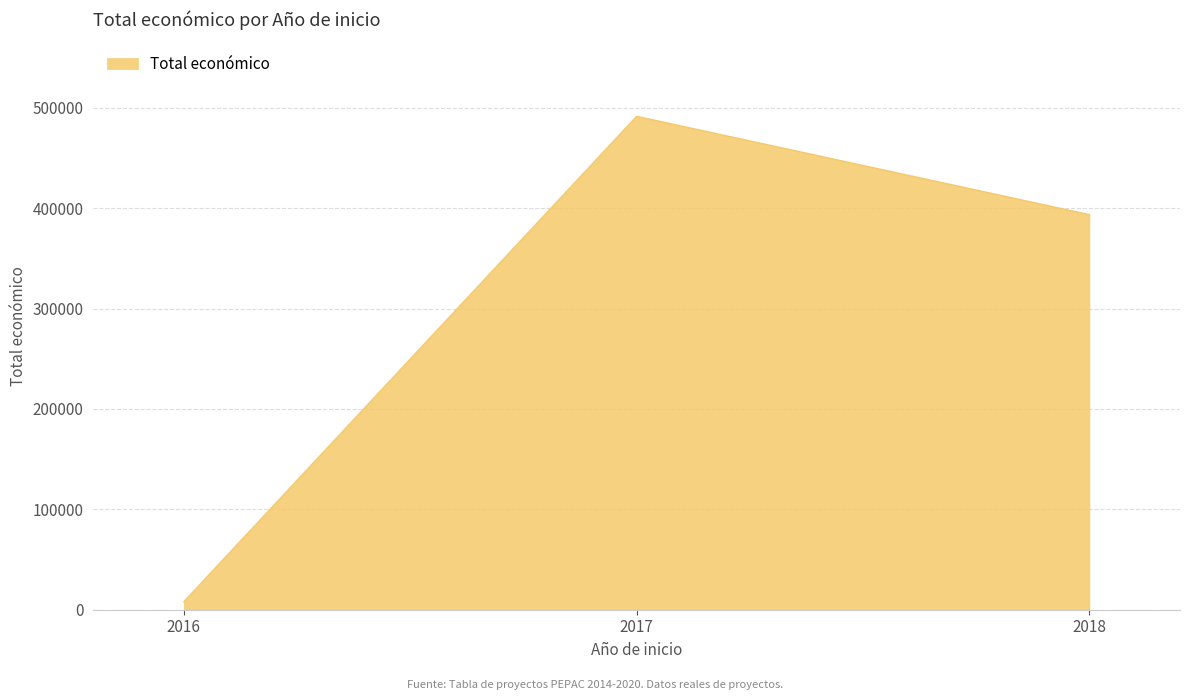

What is the change in value from 2017 to 2018?

-97940